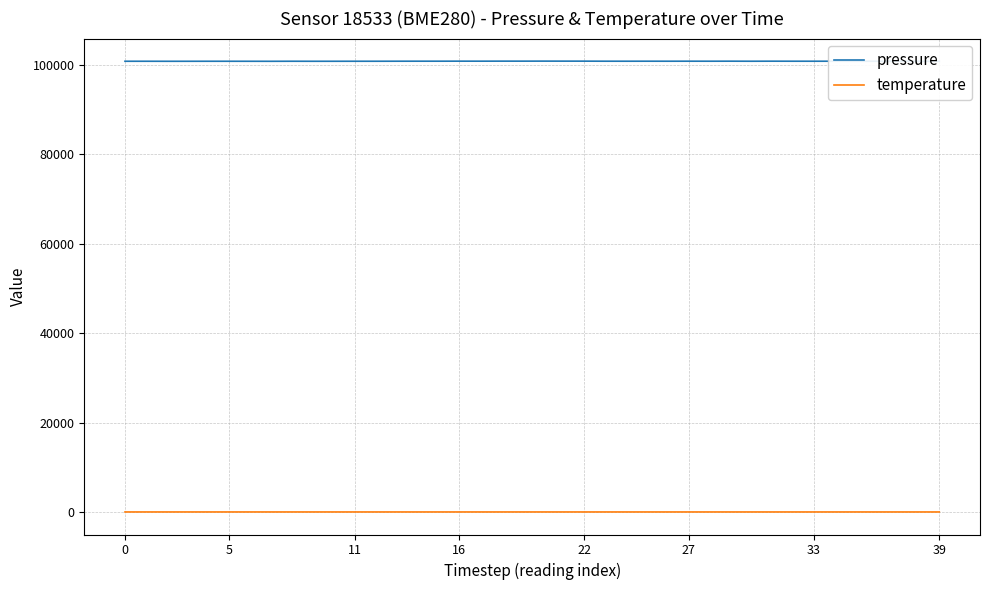

True or false: temperature and pressure cross at least once.

False